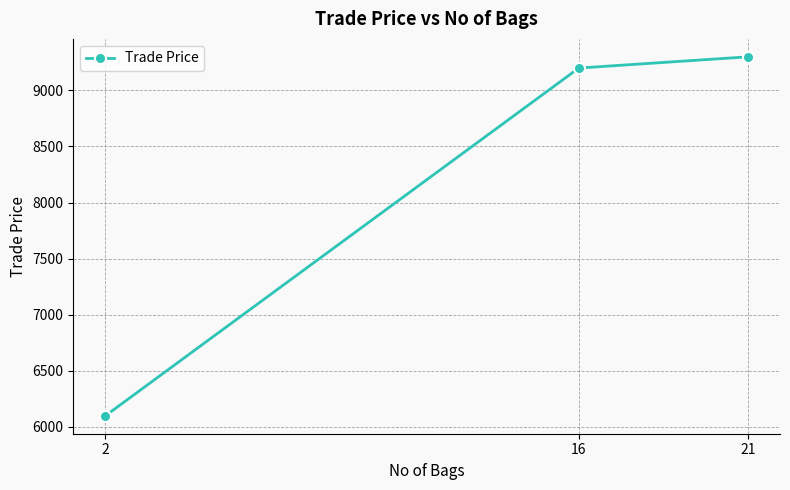

What is the value of the 2nd point from the left?

9199